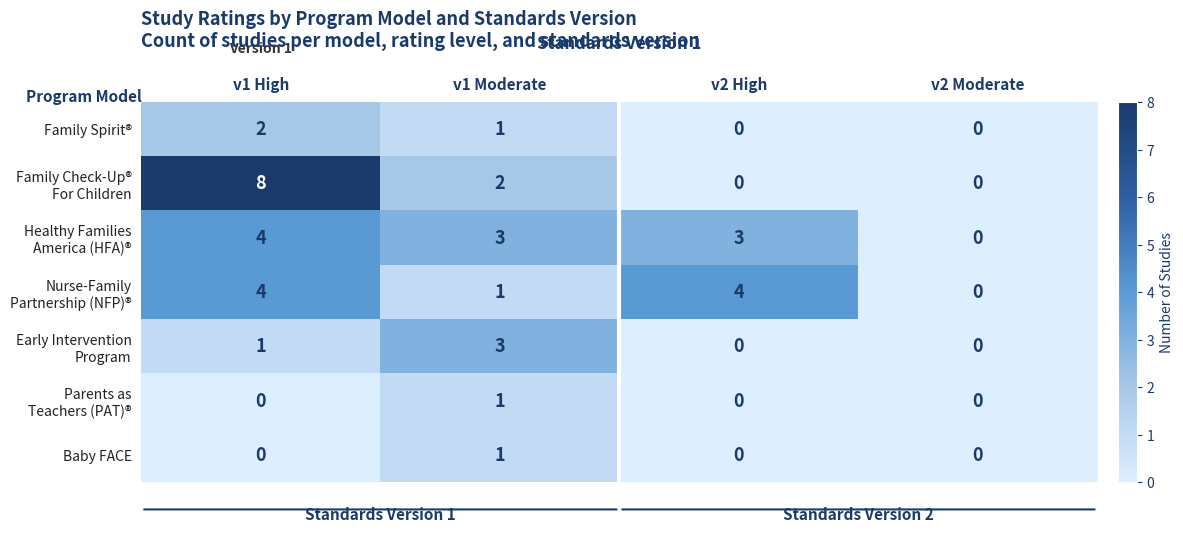

How many categories are shown in the chart?

4